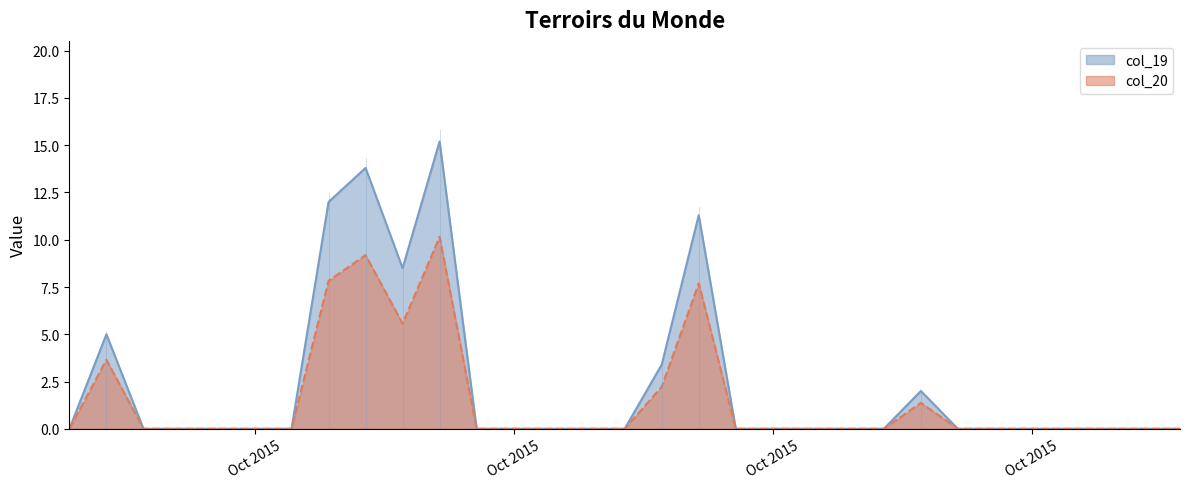

How many lines are shown in the chart?

2